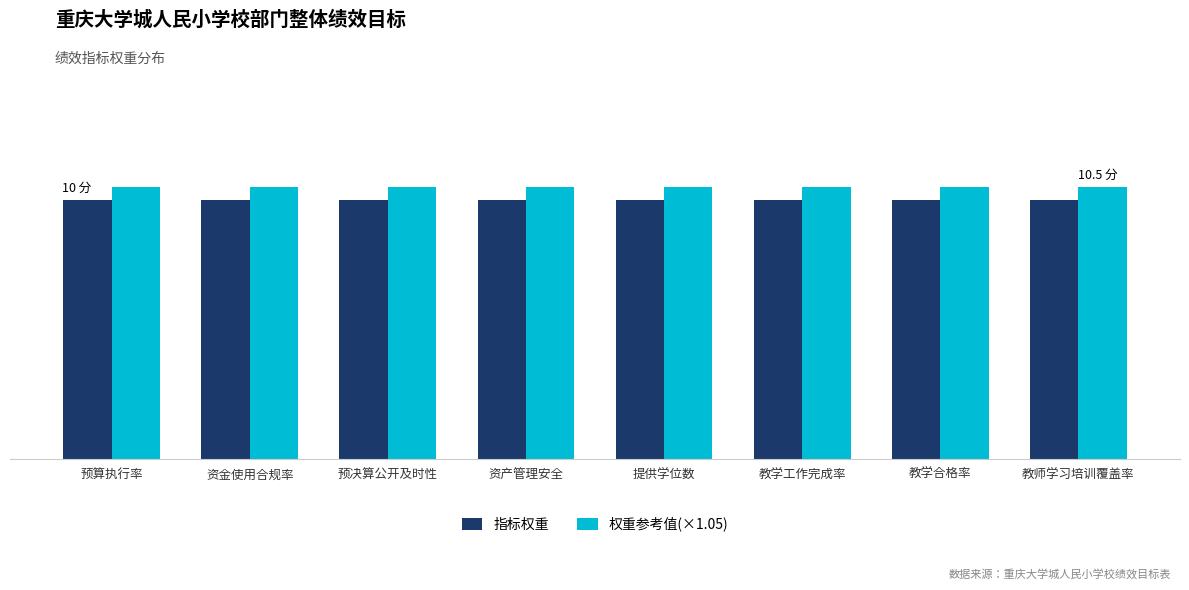

What are all the series names shown in the legend?

指标权重, 权重参考值(×1.05)